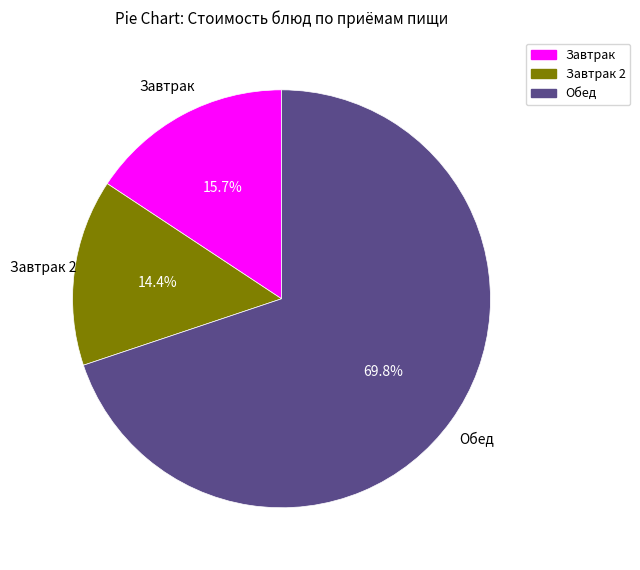

Is there any slice that represents more than half of the pie?

Yes